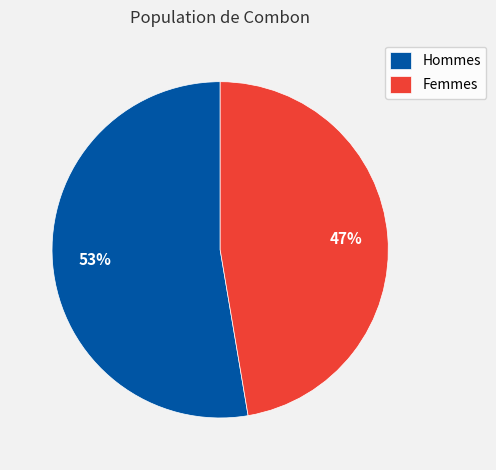

Which slice is the smallest?

Femmes